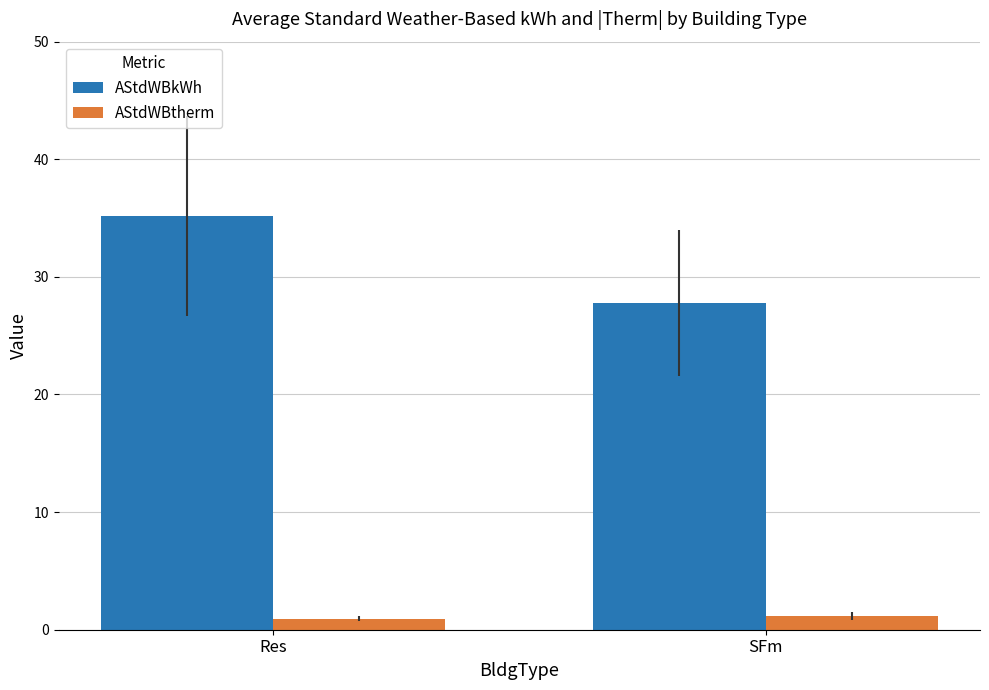

What is the total value across all series at Res?

36.2